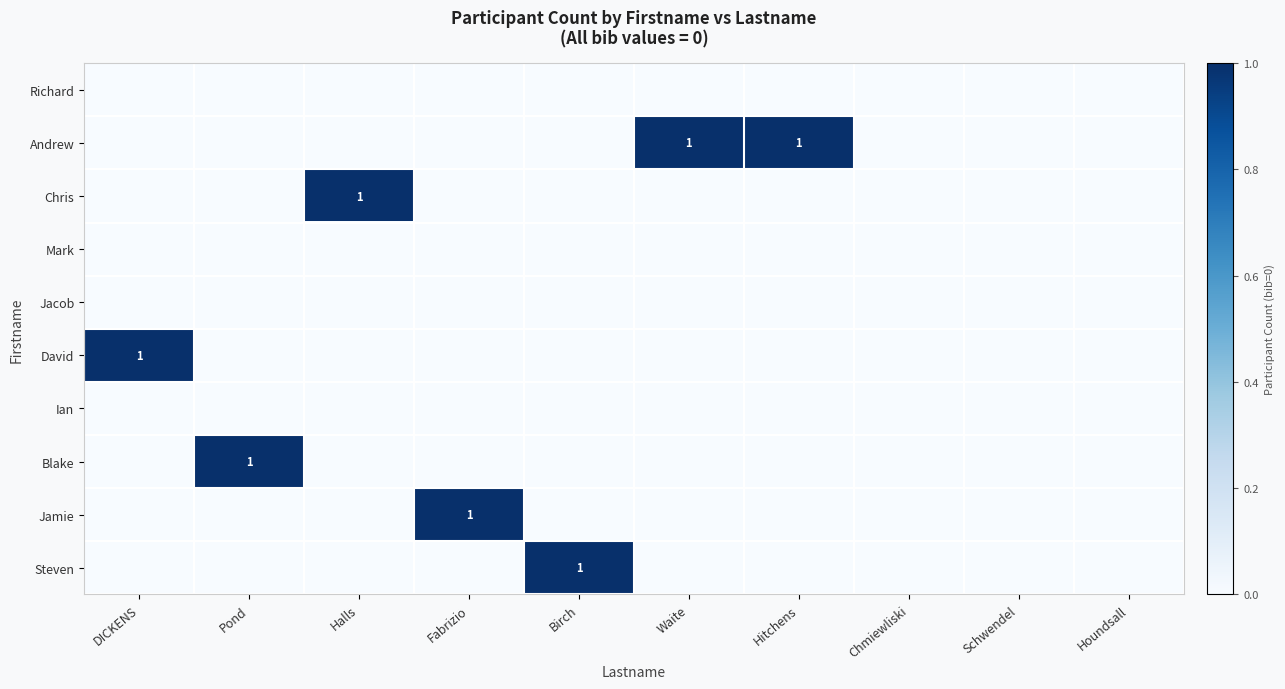

Which series changed the most between Pond and Birch?

Blake